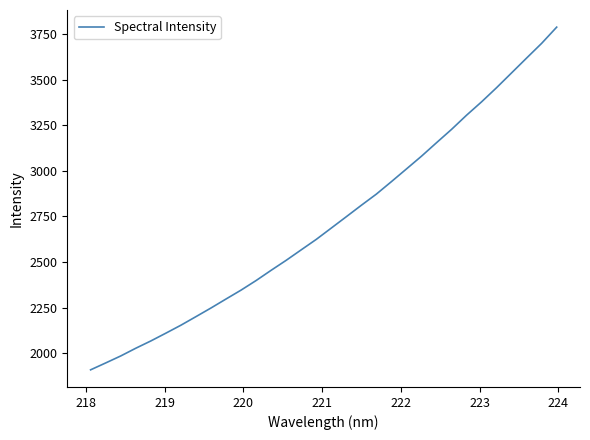

What is the difference between the maximum and minimum values?

1877.0